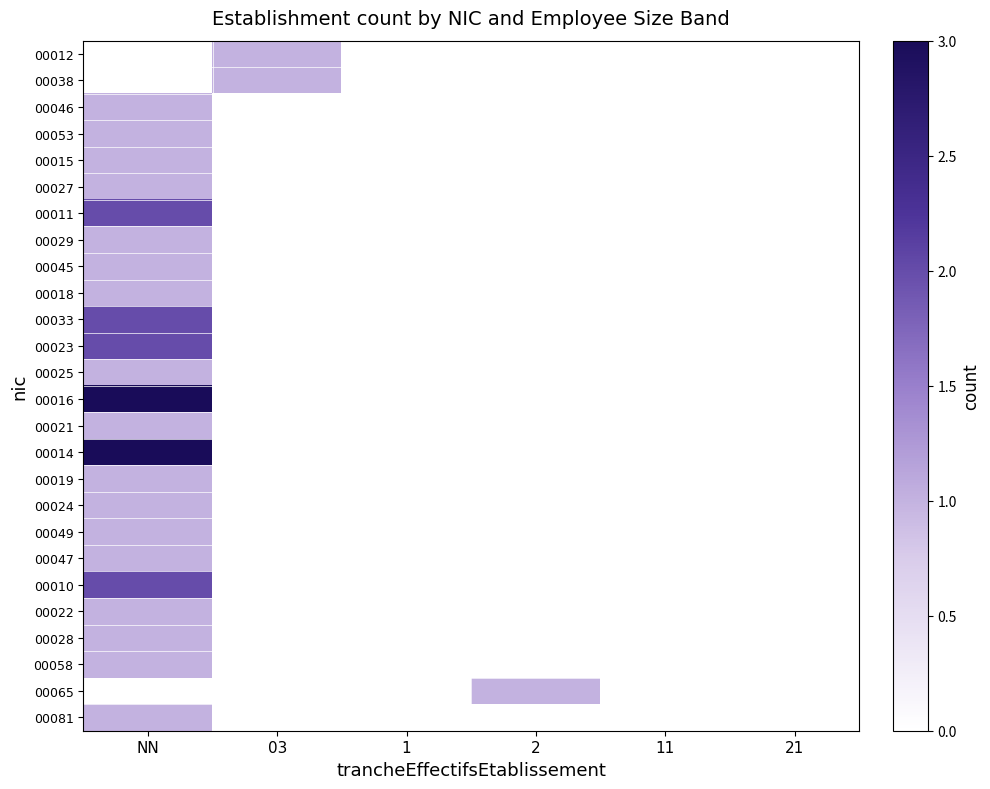

What is the total value across all series at 03?

2